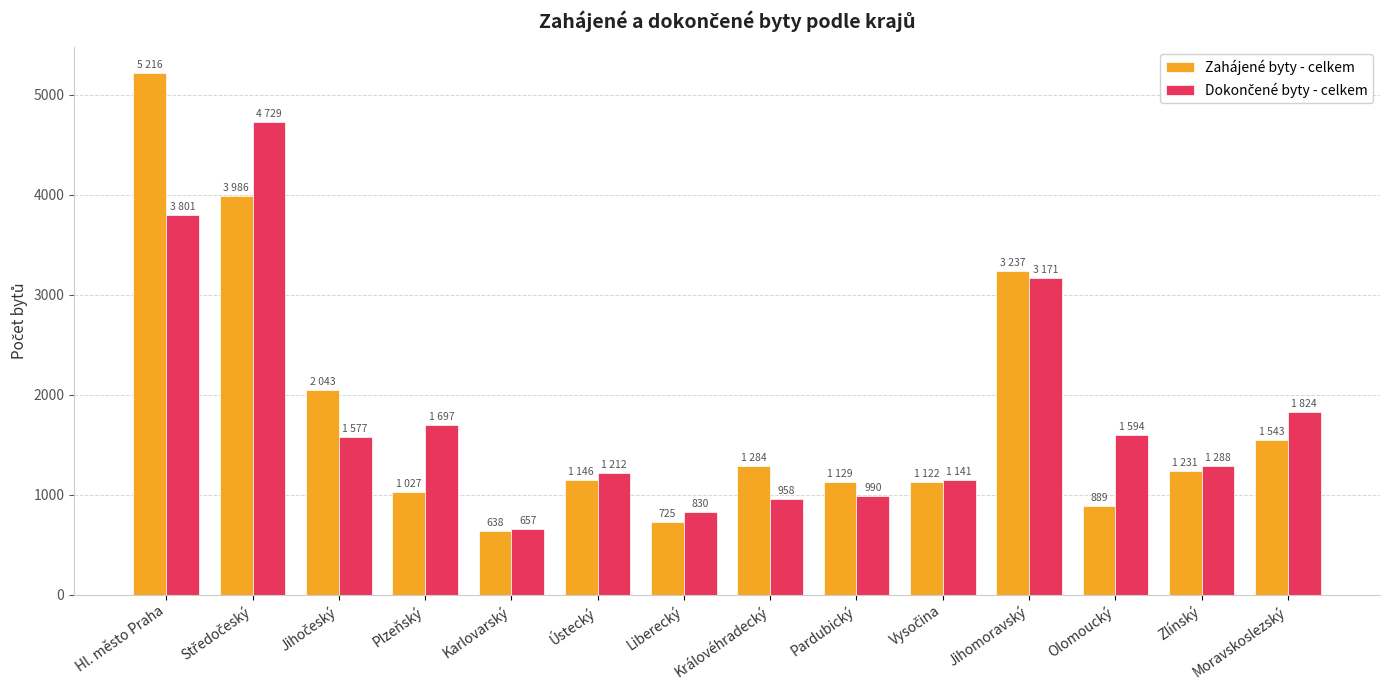

What is the label of the 3rd bar from the right?

Olomoucký